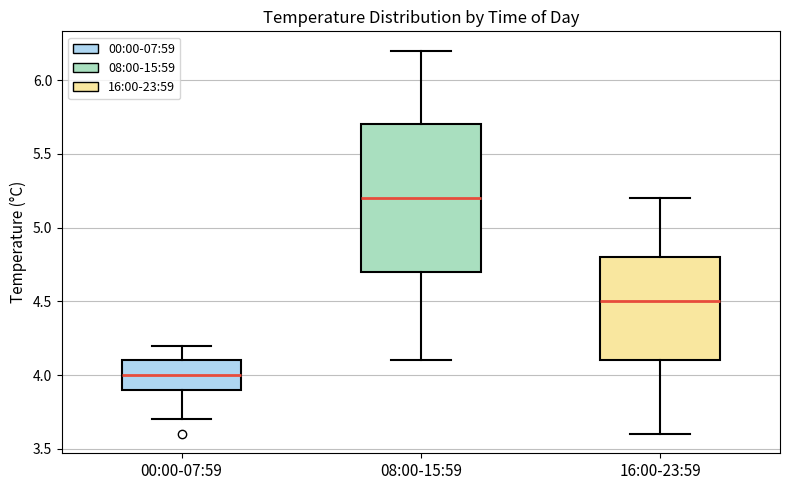

Where does the median line of the box for 08:00-15:59 sit on the y-axis? The values are not printed on the chart, so give them approximately, as read against the axis.

5.2